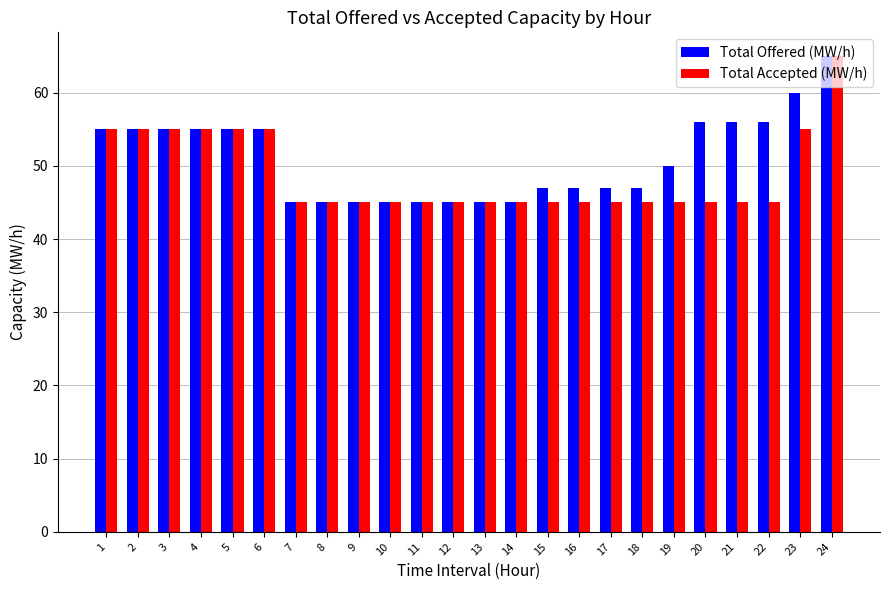

At how many categories does at least one series exceed 52?

11